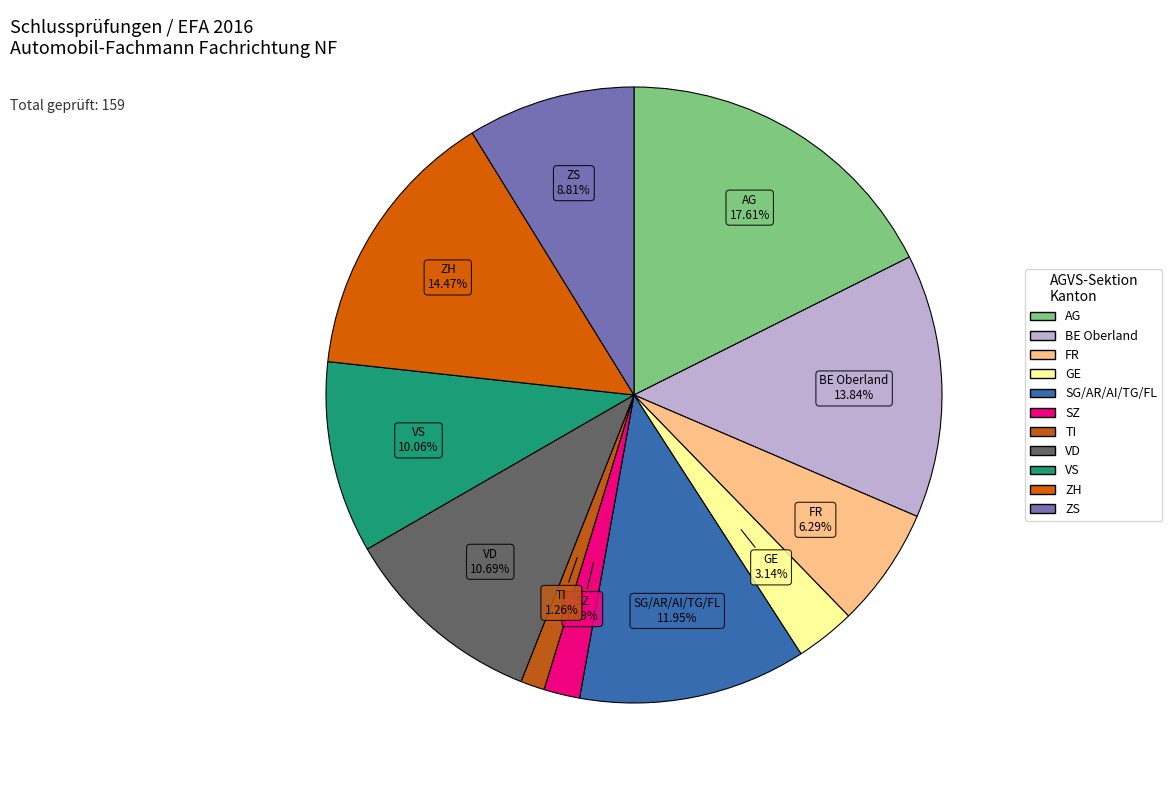

The VD slice represents 22% of the pie. True or false?

False